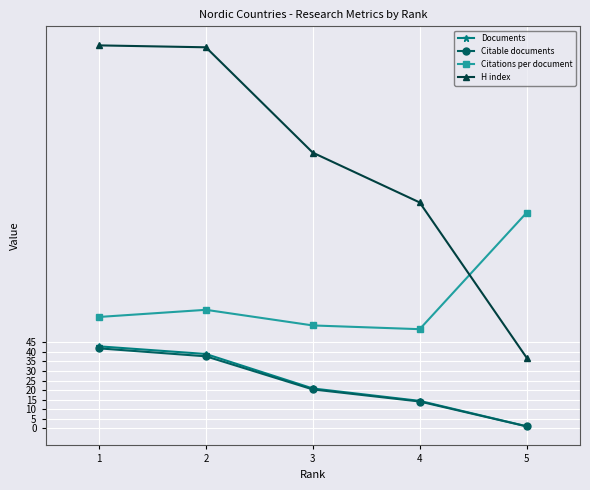

Reading right to left, extract all data points from this chart.

Documents: 1.2	14.4	20.9	38.9	42.9
Citable documents: 1.1	14.1	20.4	37.7	41.8
Citations per document: 112.6	51.8	53.8	62.0	58.2
H index: 37.0	118.0	144.0	199.0	200.0